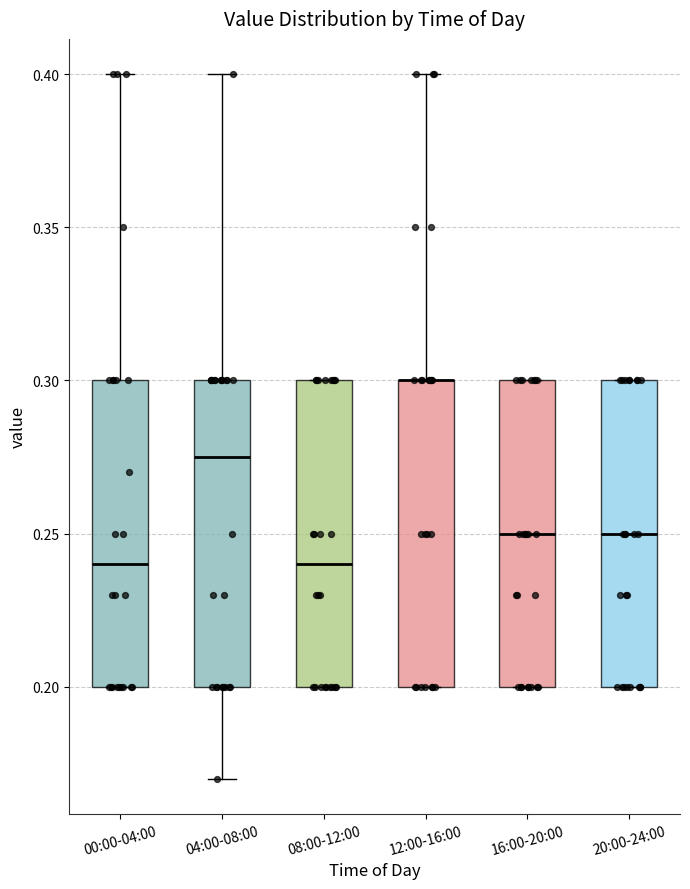

Reading left to right, transcribe this box plot: for each box, give where its median line is, the range the box spans, and where its two whiskers end, as read against the y-axis. The values are not printed on the chart, so give them approximately, as read against the axis.

00:00-04:00: median 0.240, box 0.200 to 0.300, whiskers 0.200 to 0.400
04:00-08:00: median 0.275, box 0.200 to 0.300, whiskers 0.170 to 0.400
08:00-12:00: median 0.240, box 0.200 to 0.300, whiskers 0.200 to 0.300
12:00-16:00: median 0.300 (drawn on the box's upper edge), box 0.200 to 0.300, whiskers 0.200 to 0.400
16:00-20:00: median 0.250, box 0.200 to 0.300, whiskers 0.200 to 0.300
20:00-24:00: median 0.250, box 0.200 to 0.300, whiskers 0.200 to 0.300